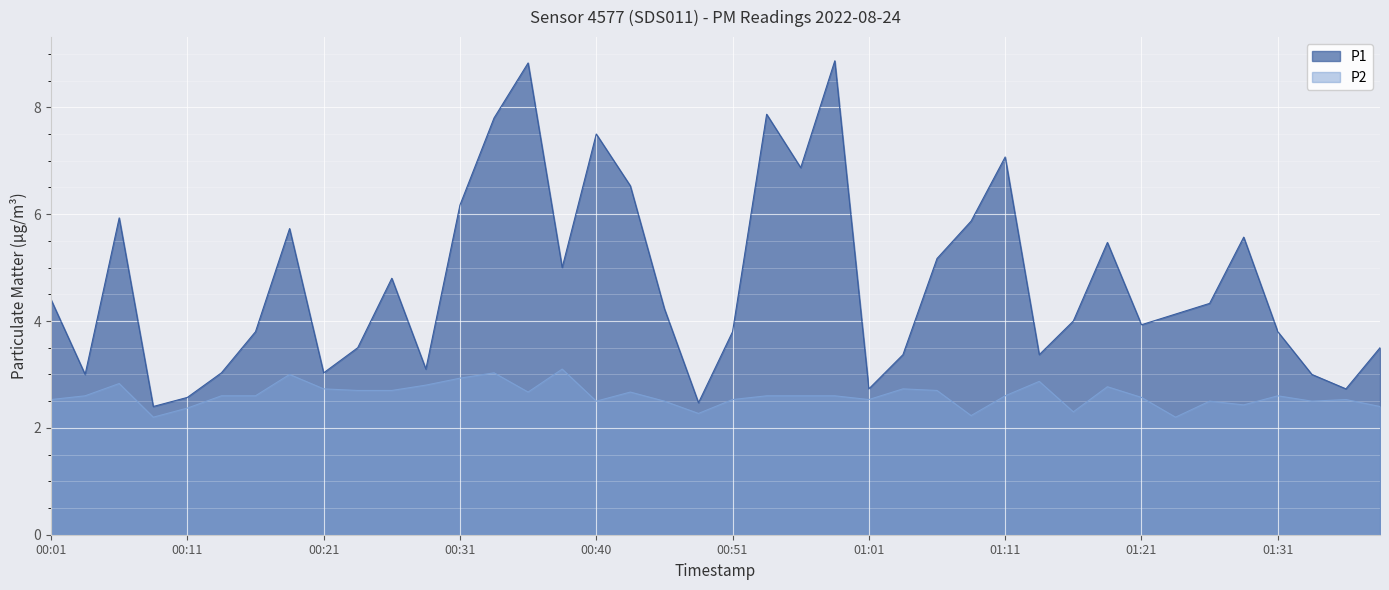

Is it true that P1 equals 10.0 at 01:08?

False